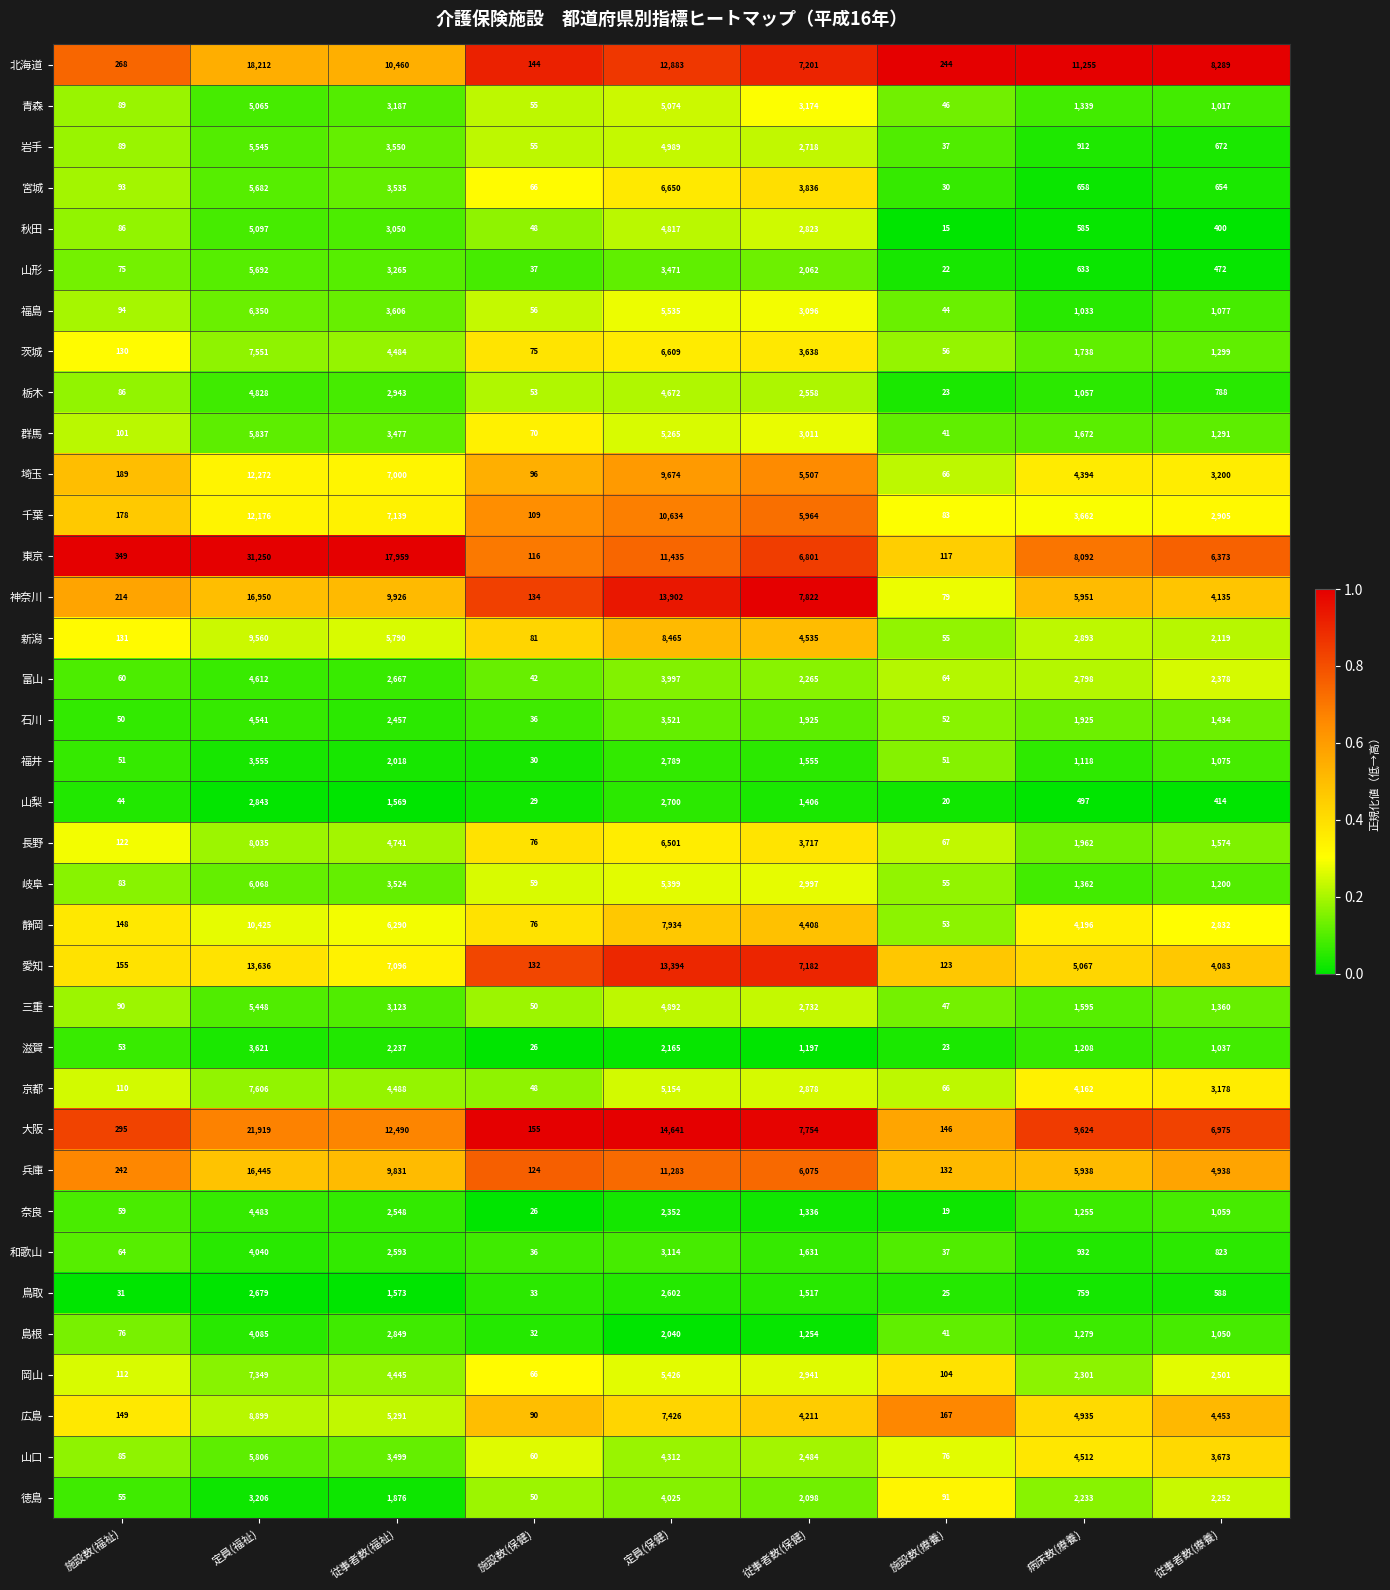

What is the difference between the second highest and minimum values in the 奈良 series?

2529